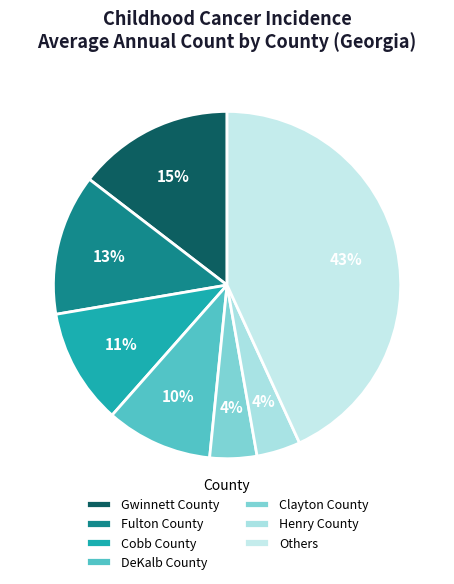

To the nearest percent, what is the average slice percentage?

14%